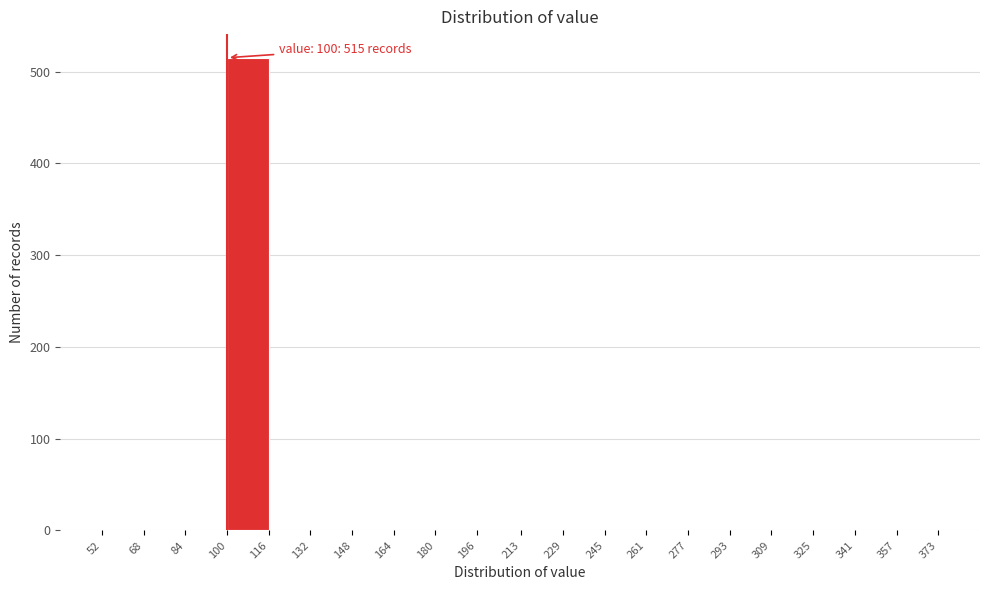

Which range on the x-axis has the tallest bar?

100 to 116